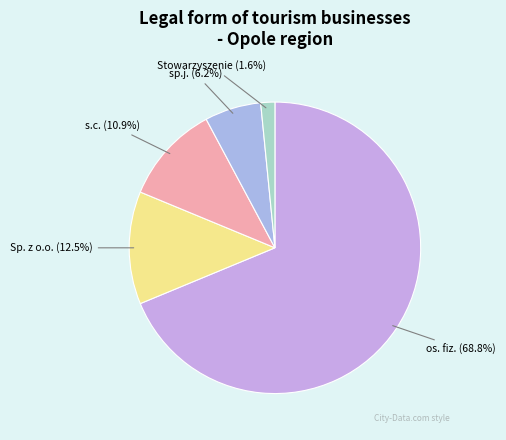

To the nearest percent, what is the average slice percentage?

20%